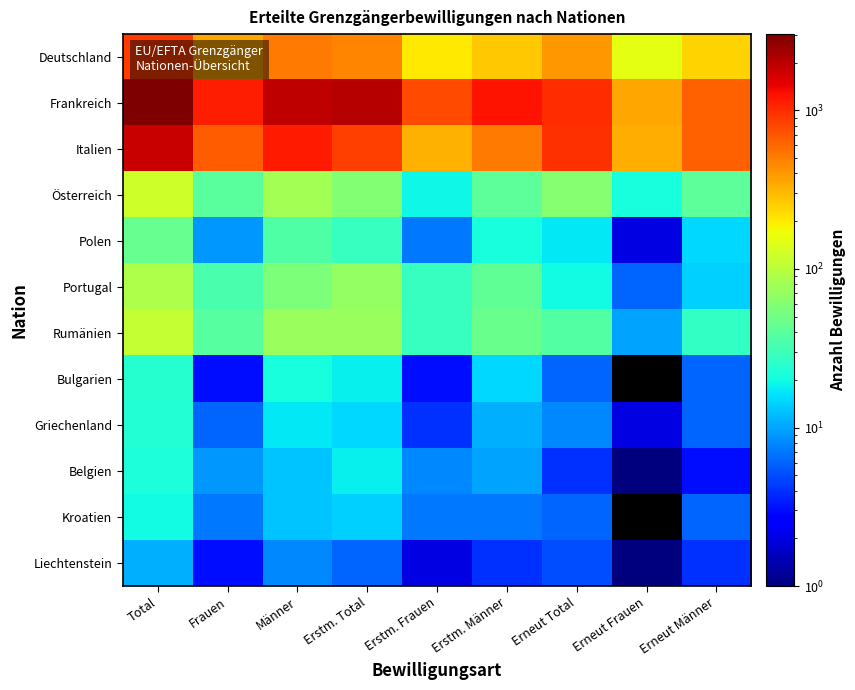

Which label corresponds to the largest value in the chart?

Total